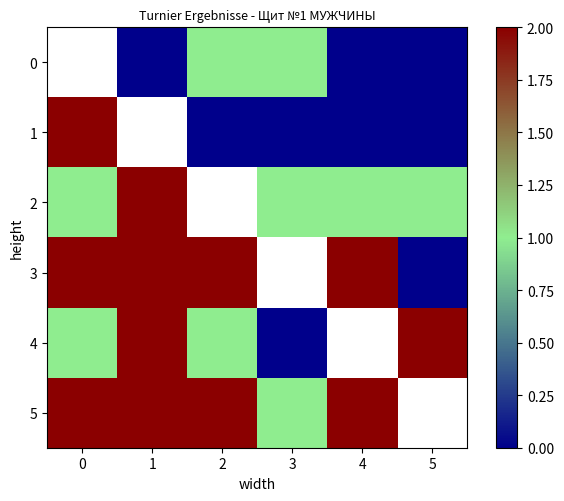

Which label corresponds to the smallest value in the chart?

1